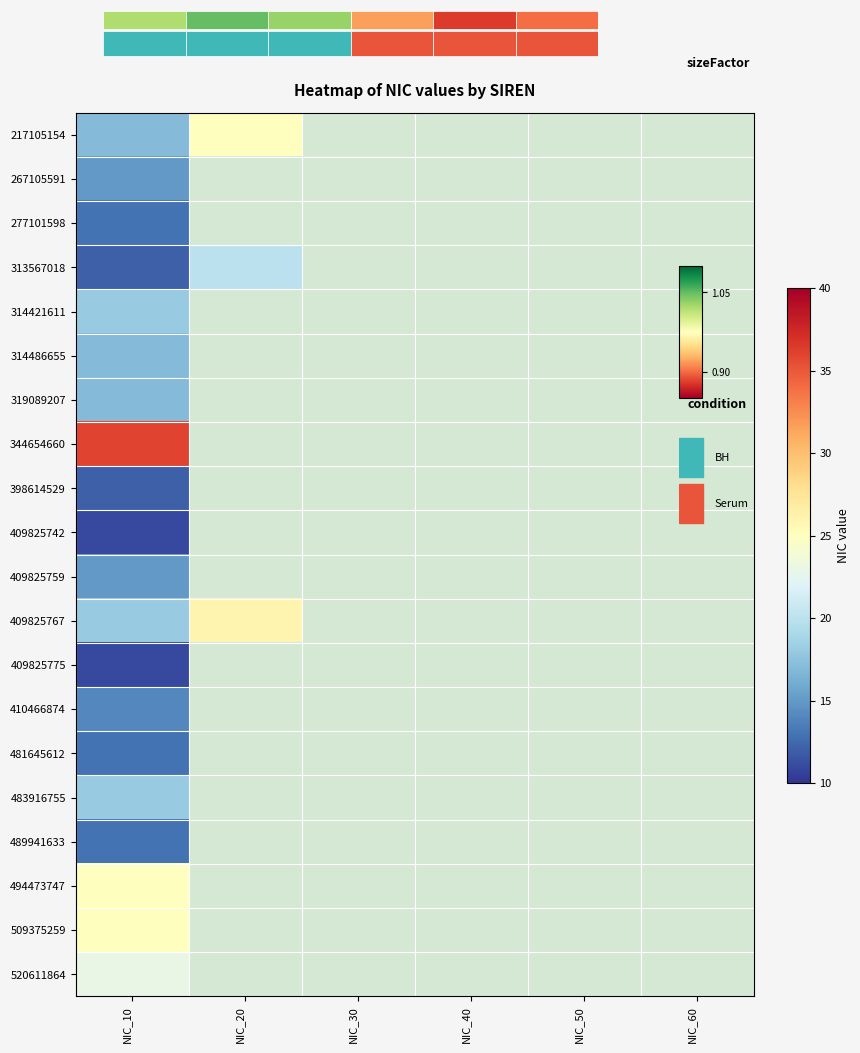

What is the maximum value for 314421611?

18.0